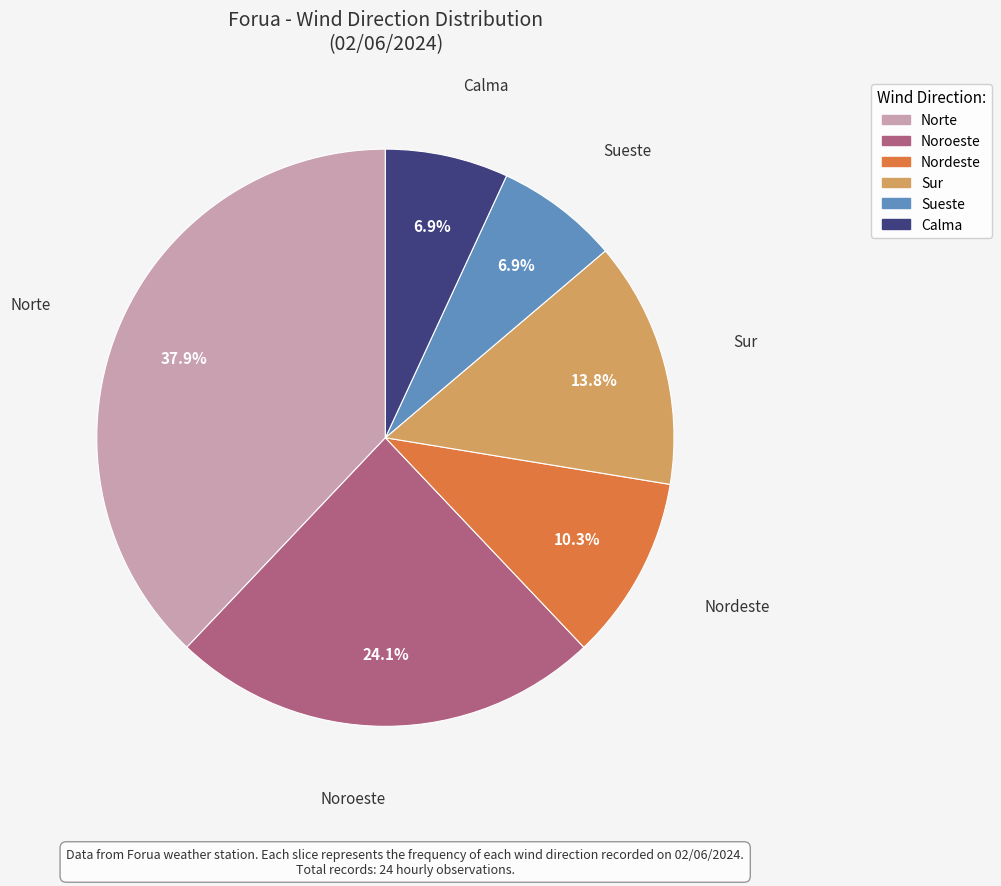

Does any single category account for the majority?

No